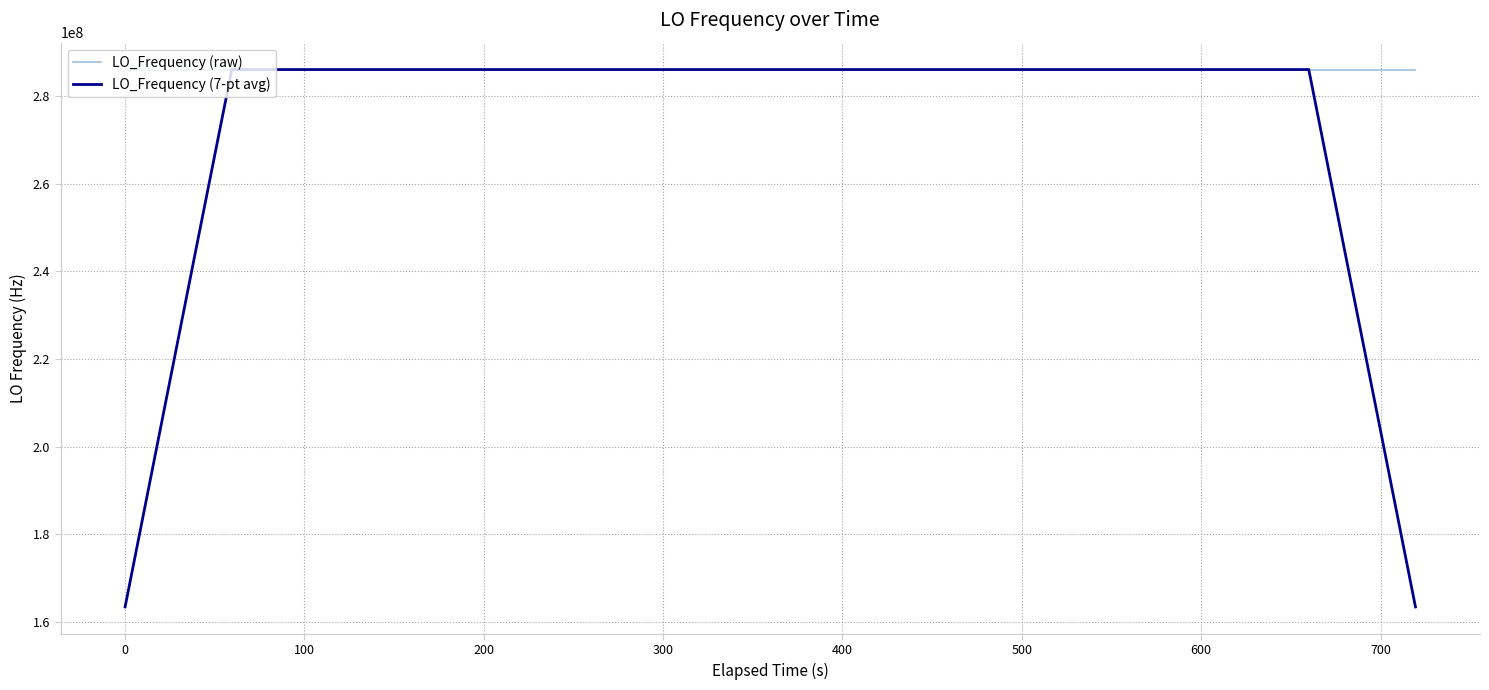

What is the maximum value shown in the chart?

286047013.9